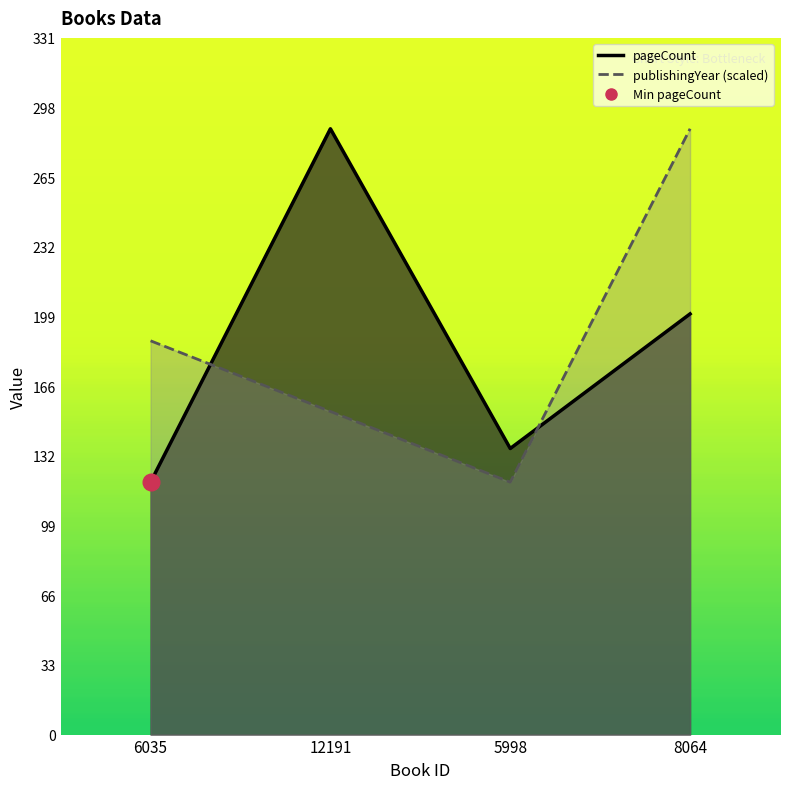

True or false: pageCount has a value of 89.8 at 8064.

False